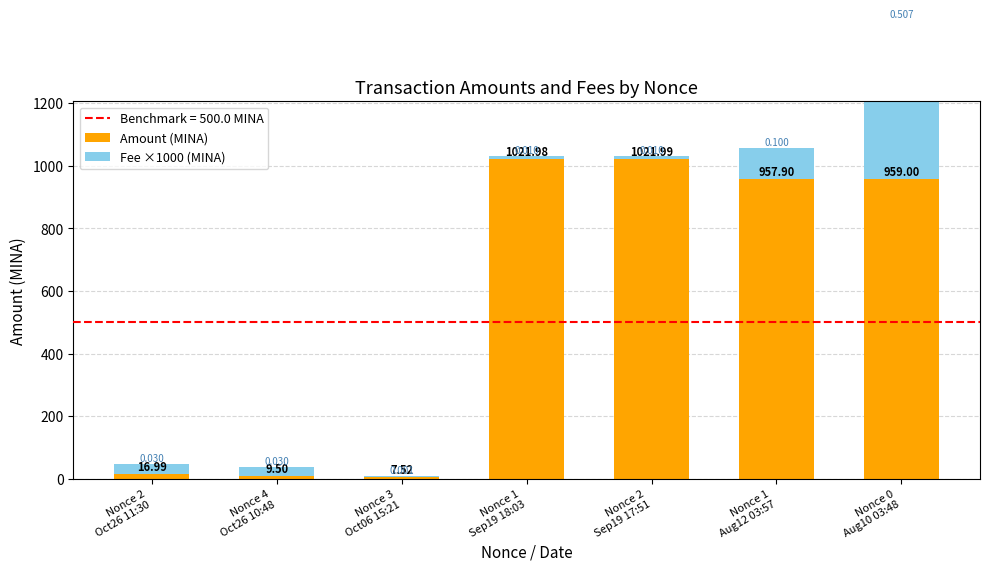

How many bars are there in each group?

2